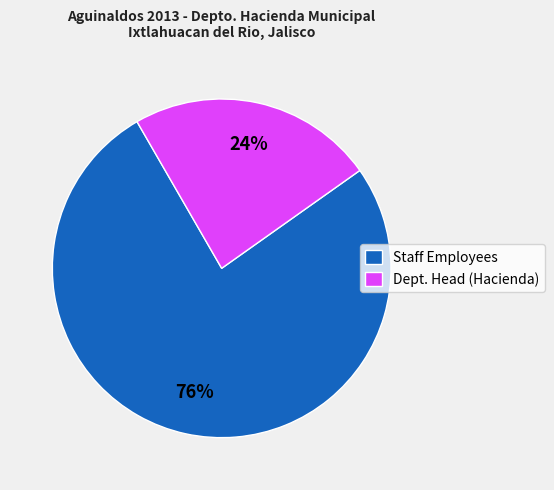

Is there a majority slice in this chart?

Yes